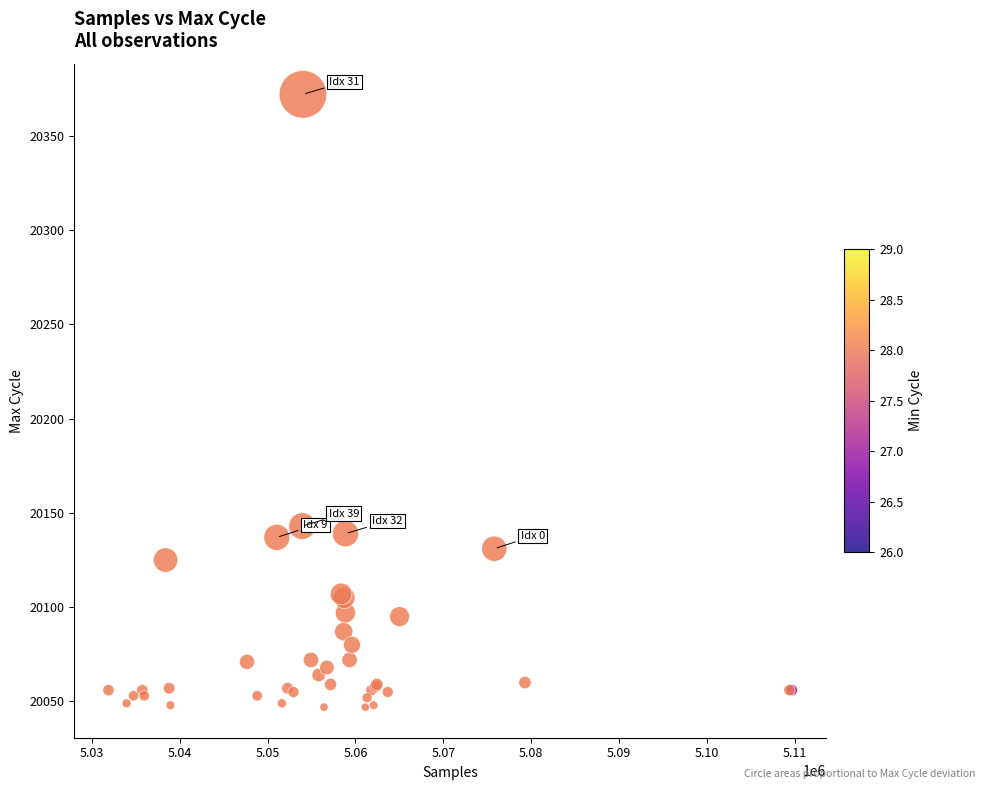

What Y value in the scatter plot is closest to 20209?

20143